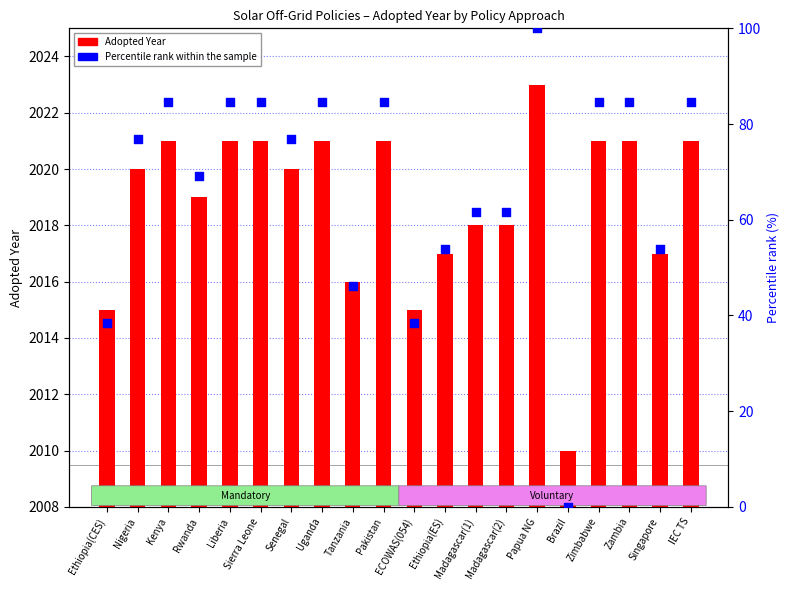

What are all the series names shown in the legend?

Adopted Year, Percentile rank within the sample